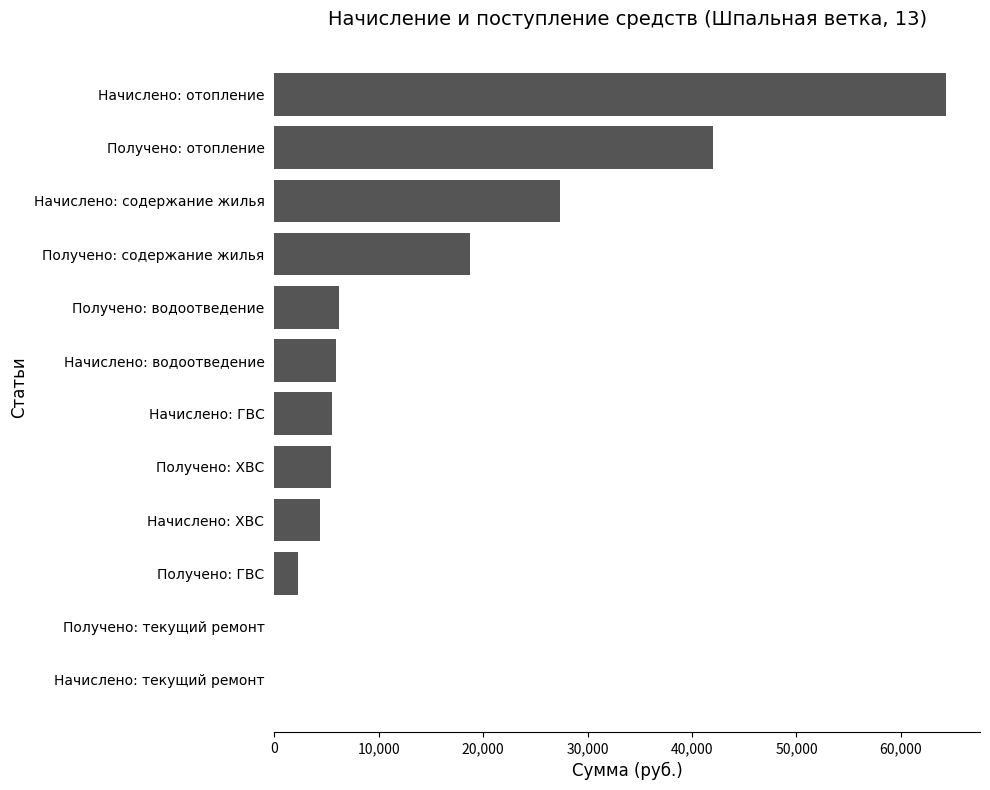

Where is the data nearest to the value 32174?

Начислено: содержание жилья